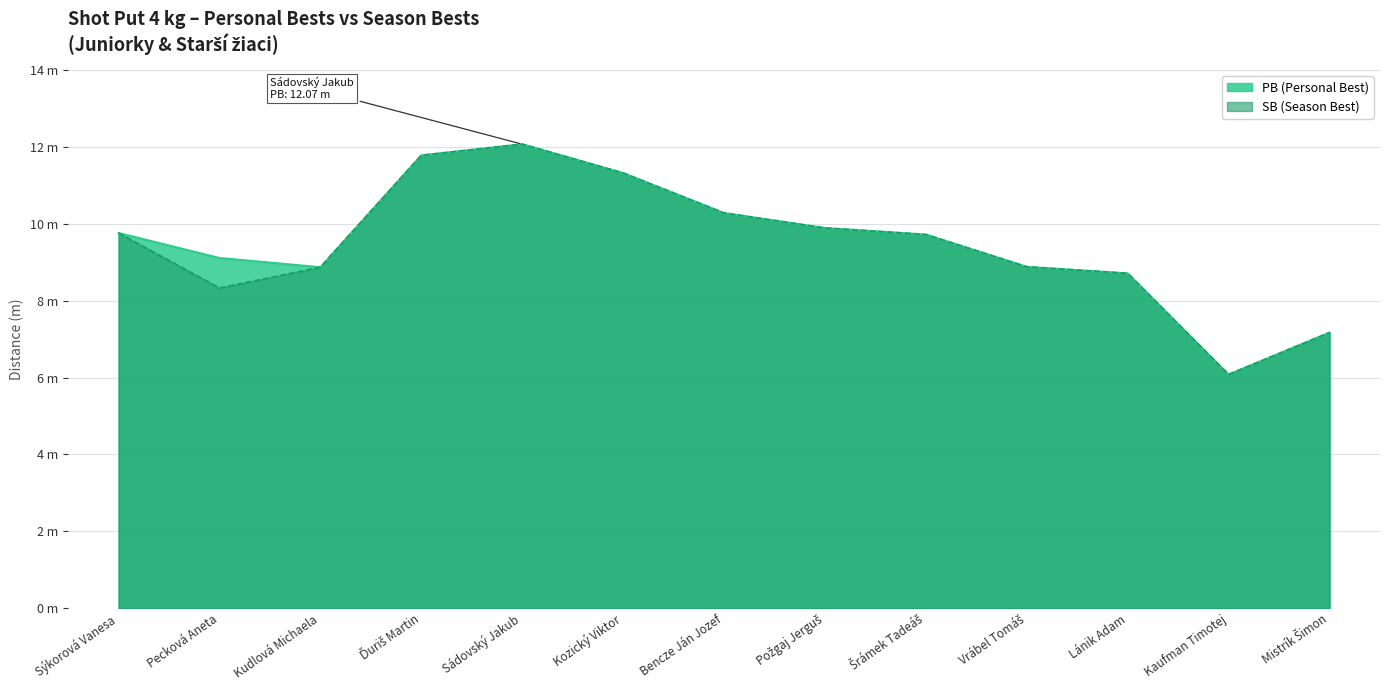

True or false: SB has a value of 14.0 at Bencze Ján Jozef.

False